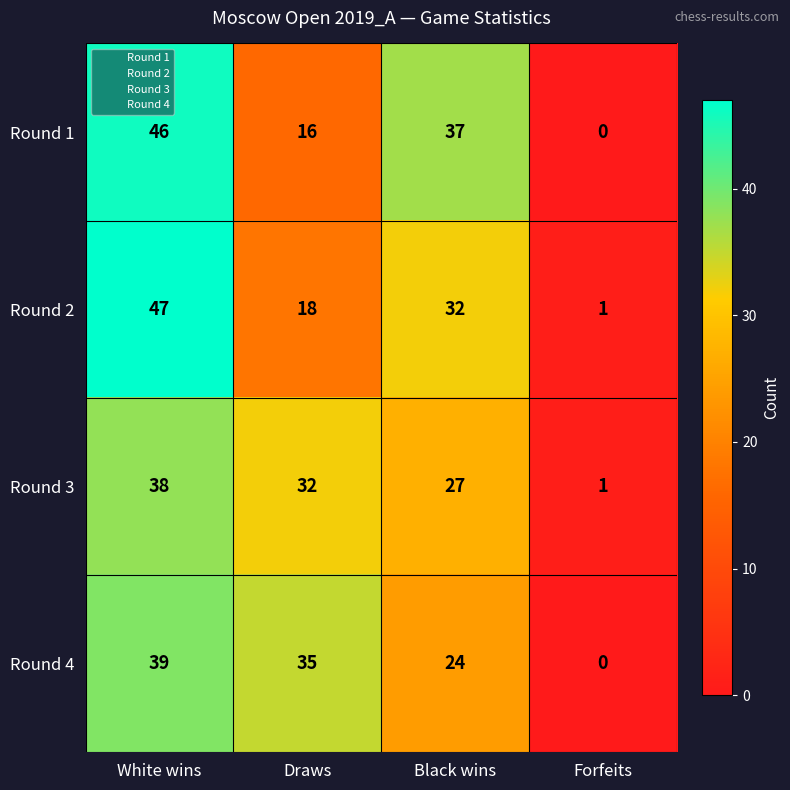

What value does the Round 3 series have at Black wins, to the nearest 10?

30